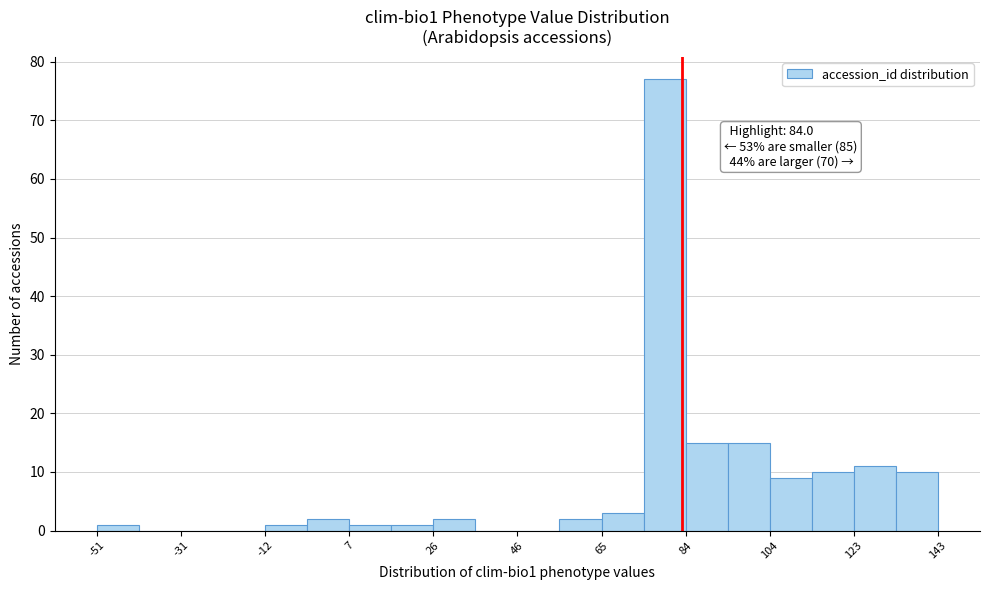

Which range on the x-axis has the tallest bar?

76 to 84